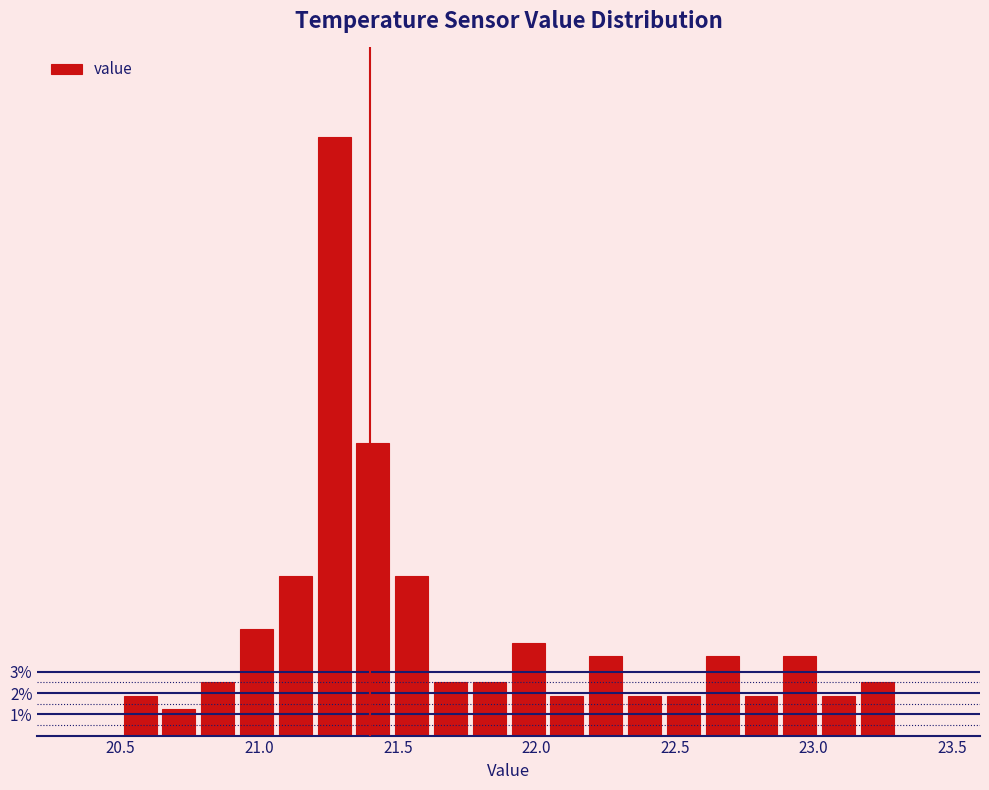

Read against the x-axis, roughly where is the centre of the tallest bar?

21.25